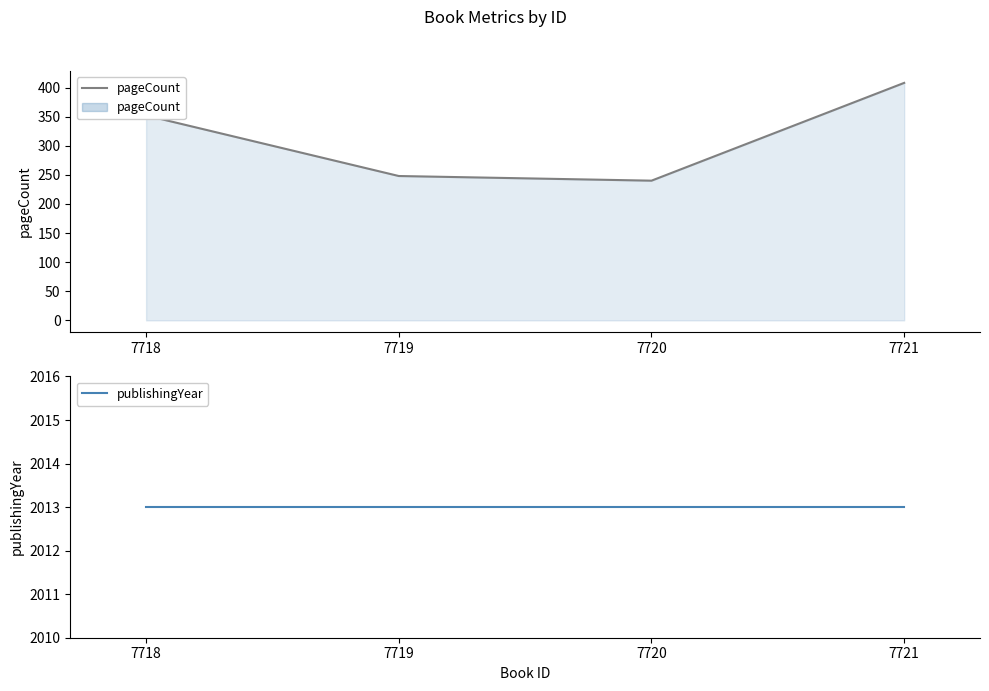

True or false: pageCount and publishingYear cross at least once.

False